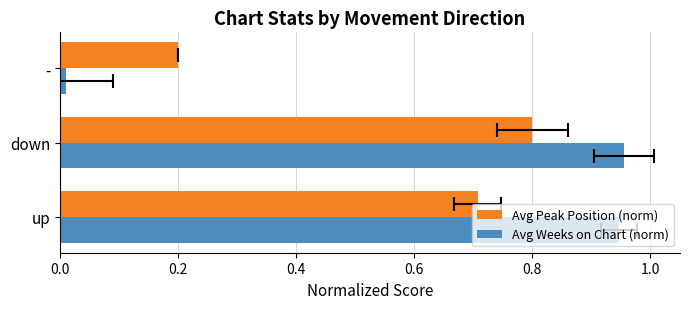

How many distinct data groups are displayed?

2